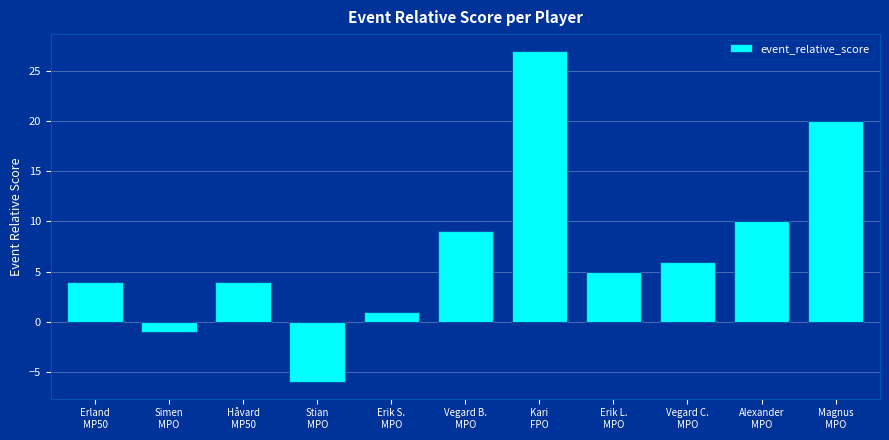

What is the value of the 3rd bar from the left?

4